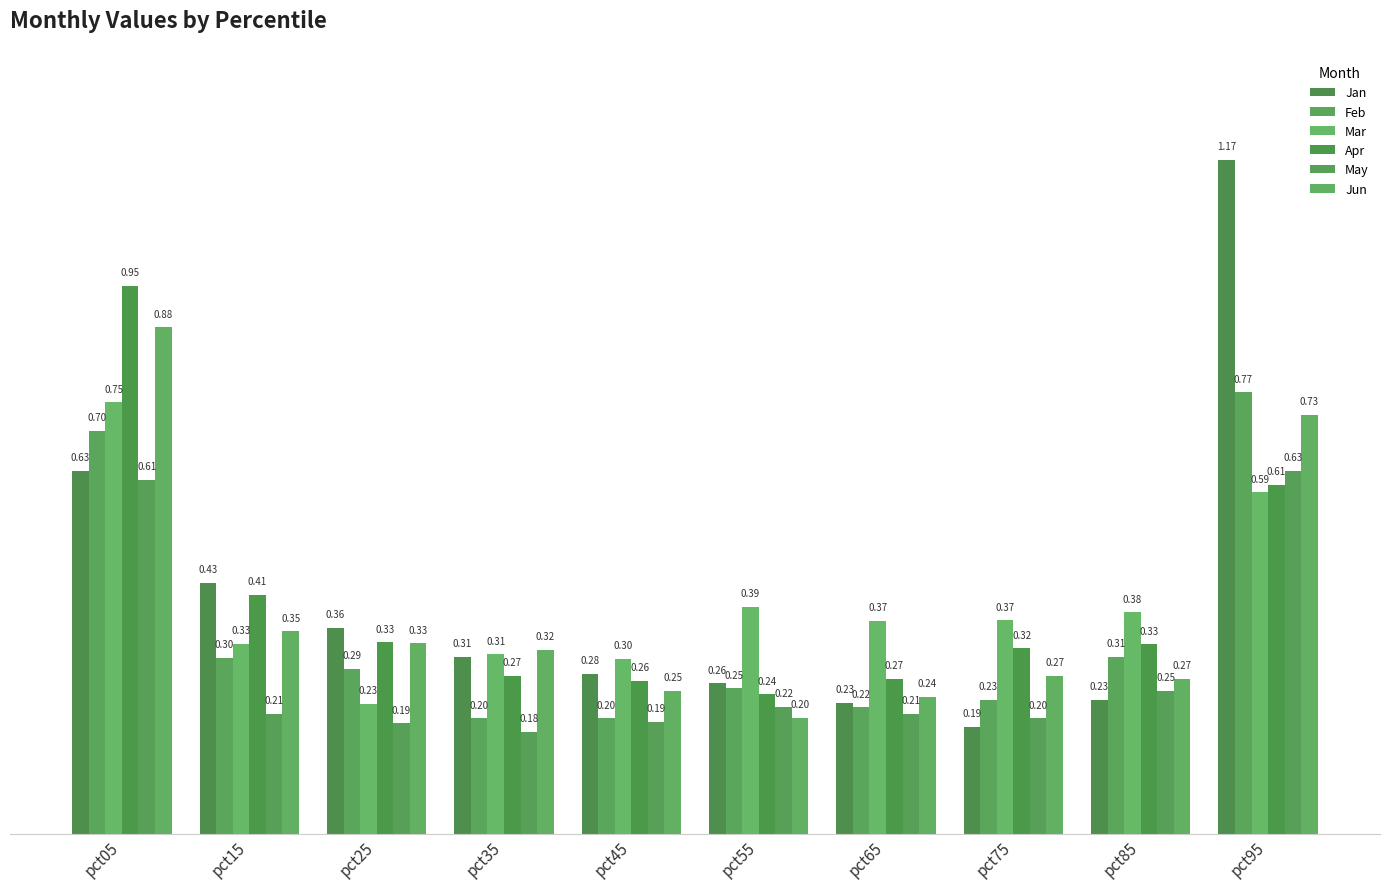

What is the minimum value for Jun?

0.2